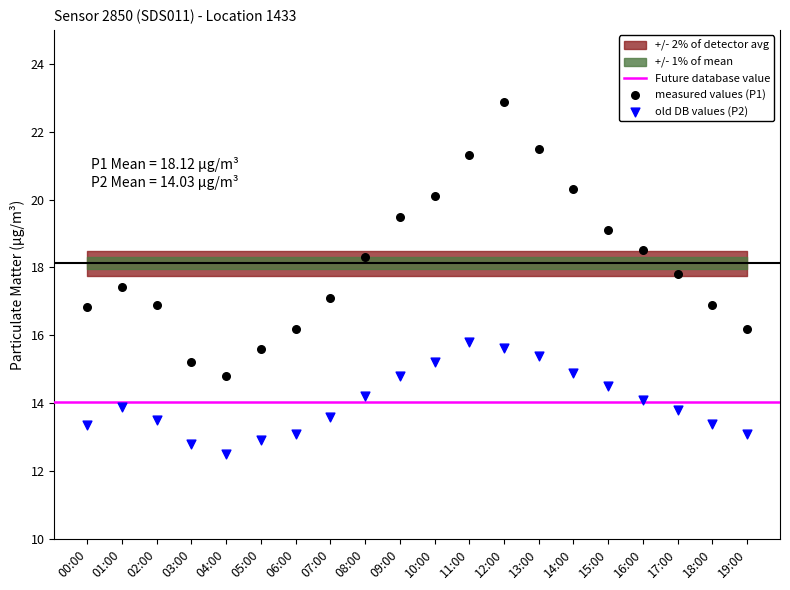

Which series reaches the minimum Y coordinate?

old DB values (P2)